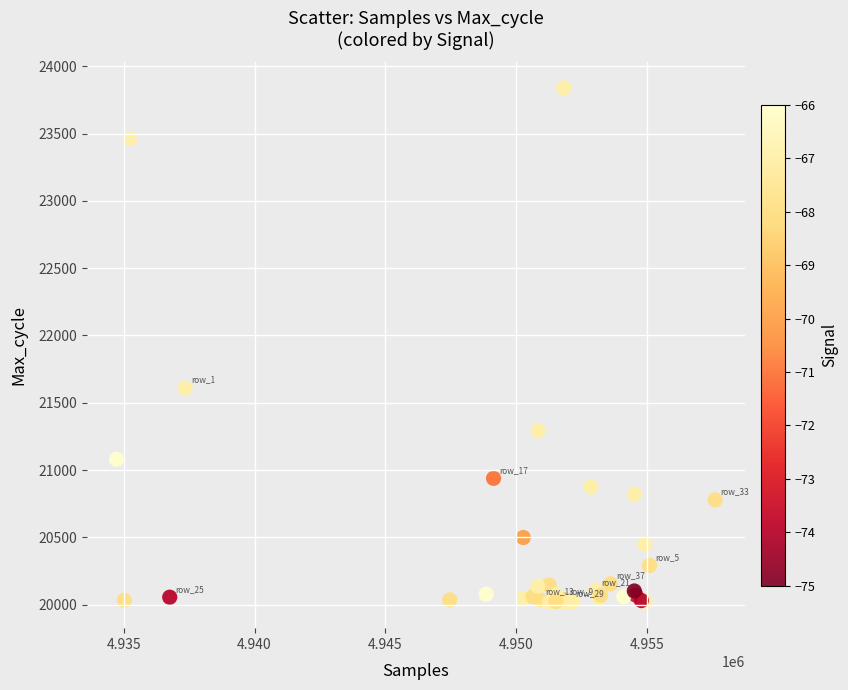

What Y value in the scatter plot is closest to 21927?

21609